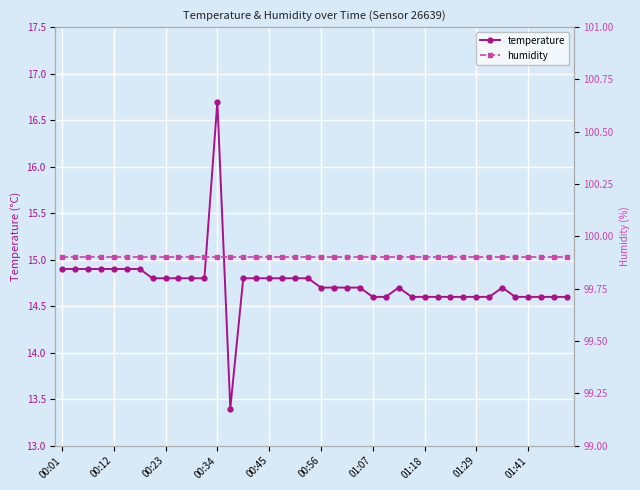

What are all the series names shown in the legend?

temperature, humidity